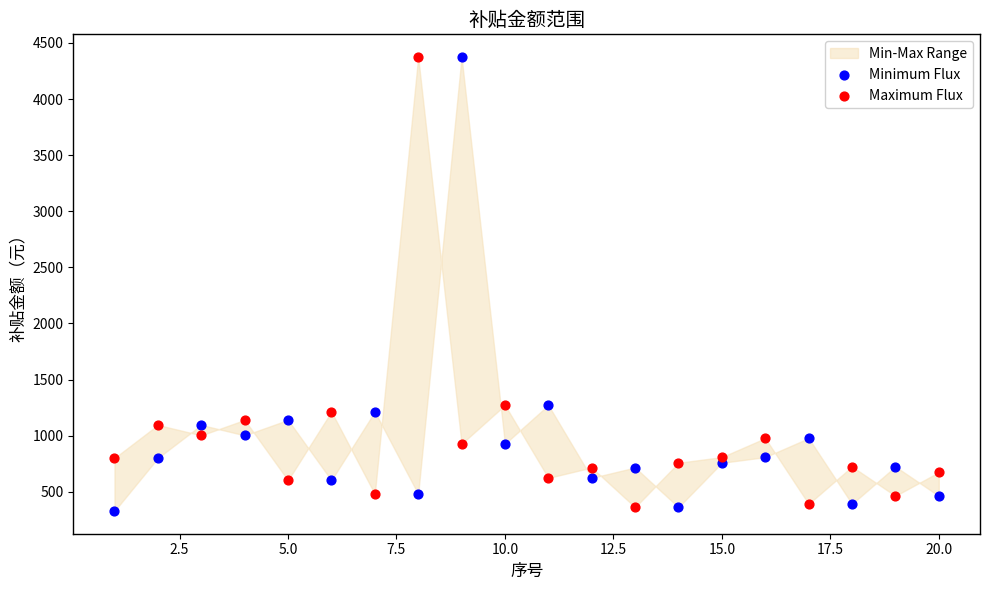

What is the X range (max minus min) for the scatter plot?

19.0